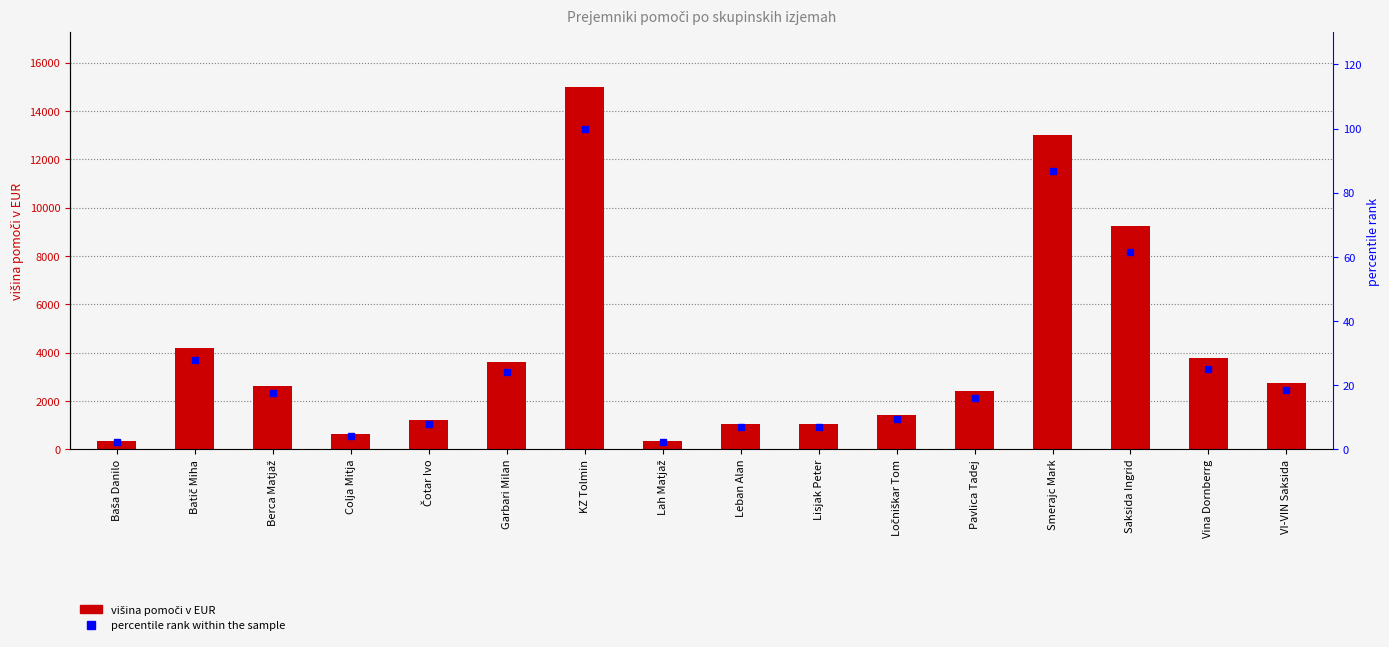

Which series has the largest total across all categories?

višina pomoči v EUR